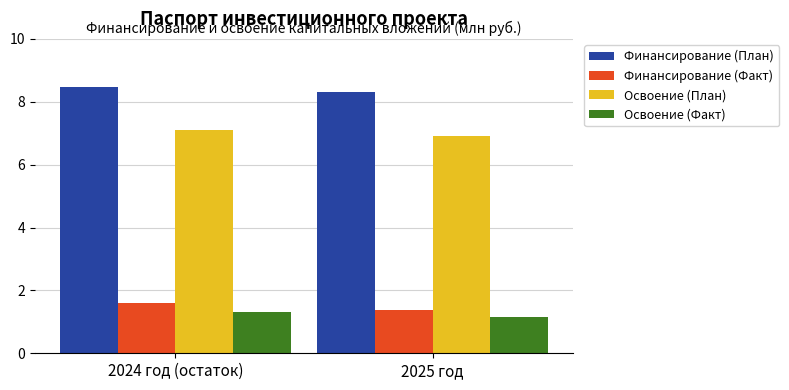

What is the average value of the Освоение (План) series?

7.0